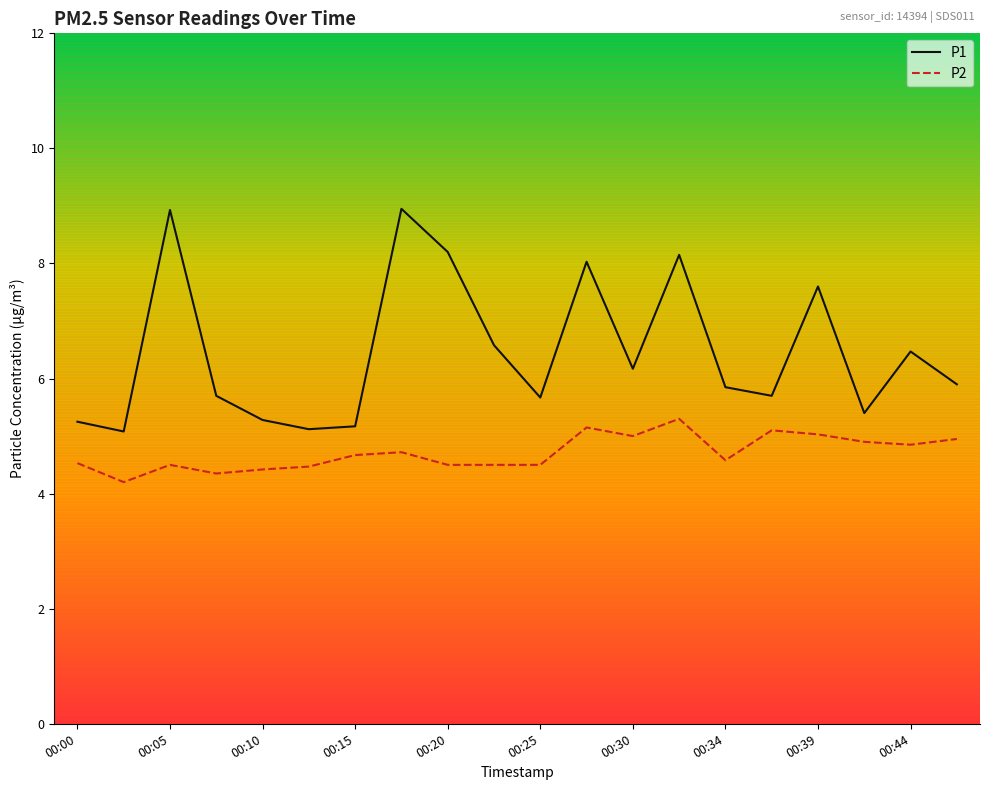

List the series in order of their overall mean, lowest first.

P2, P1